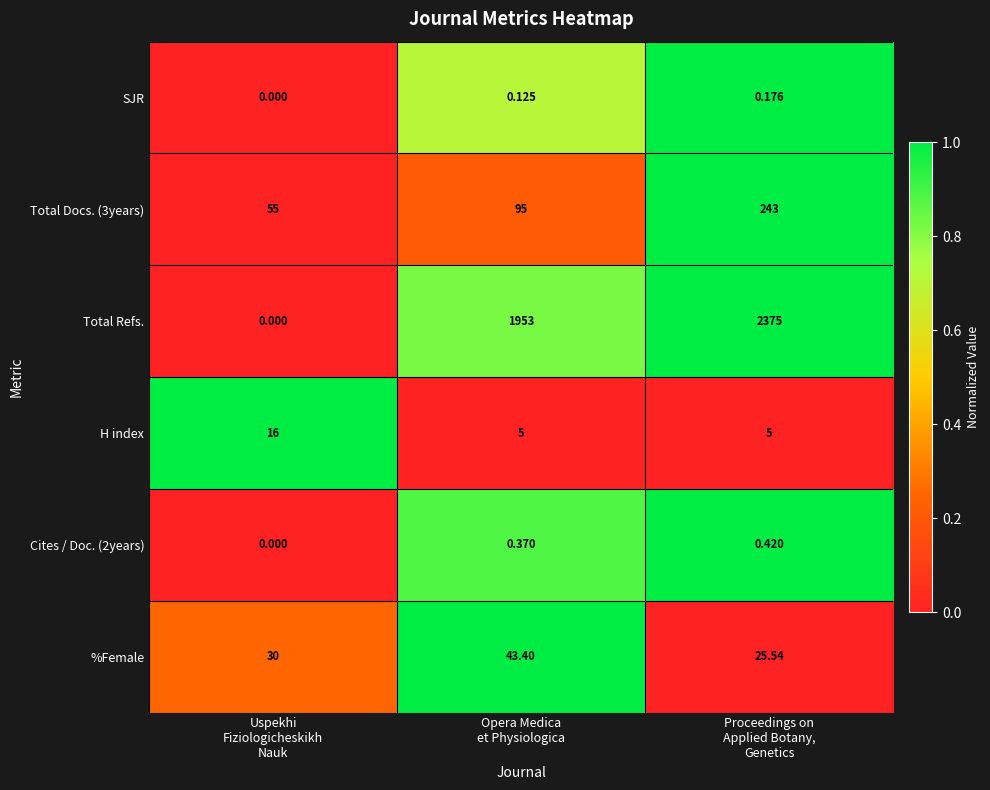

Which series has the largest range (max minus min)?

Total Refs.